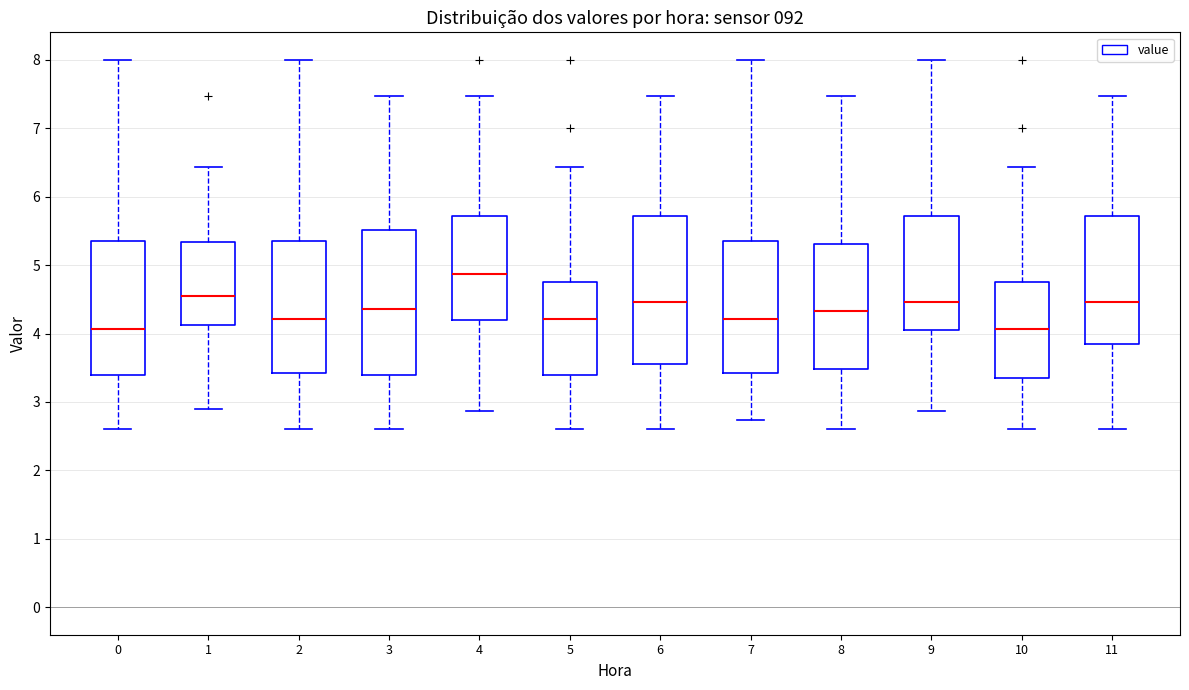

Where is the upper edge of the box at x = 10 on the y-axis? The values are not printed on the chart, so give them approximately, as read against the axis.

4.8